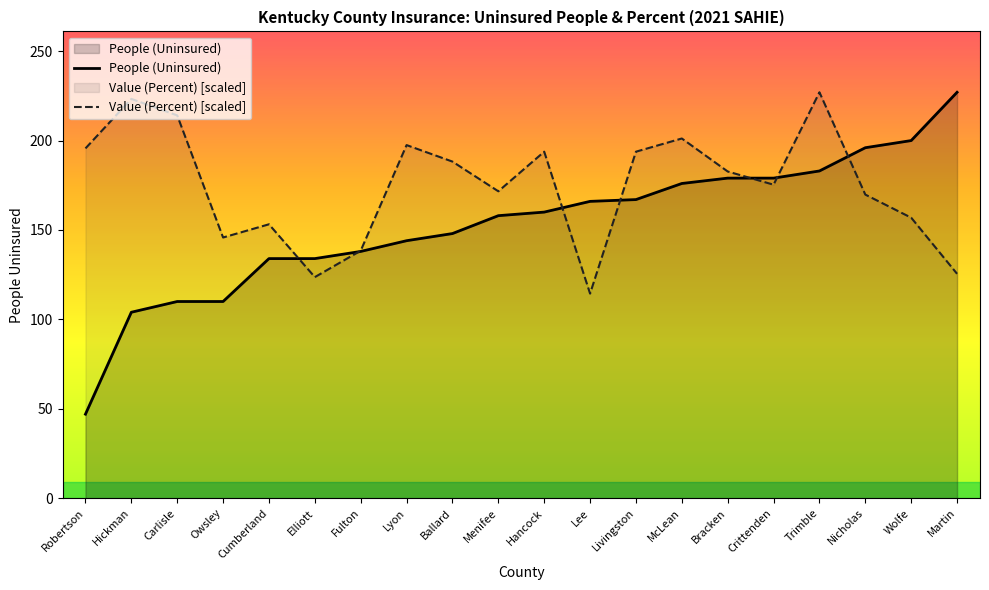

What is the difference between the People (Uninsured) values at Trimble and Menifee?

25.0